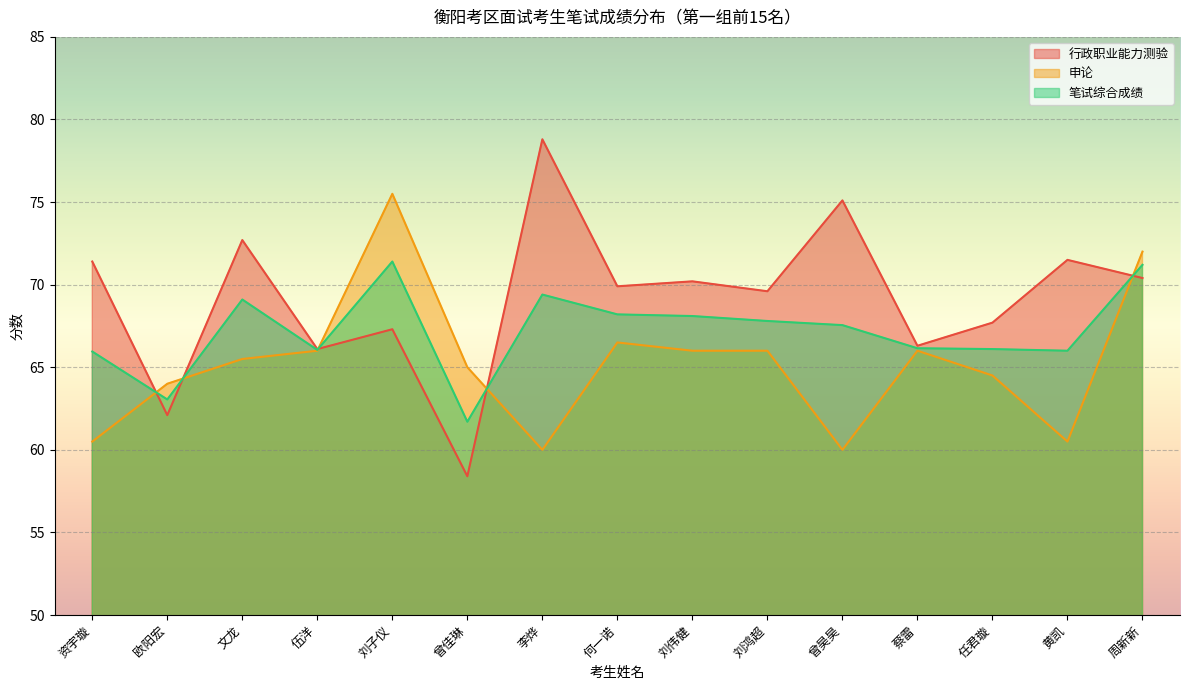

Which series has the largest range (max minus min)?

行政职业能力测验